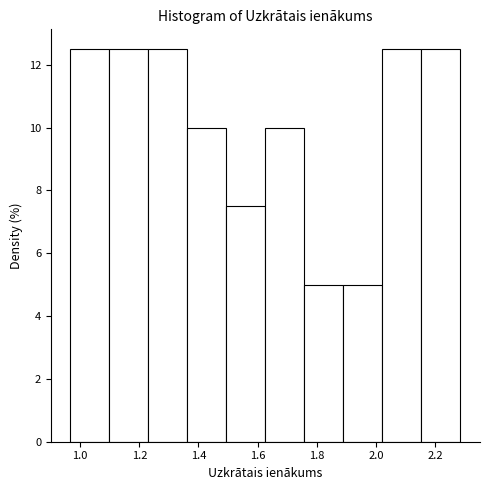

Reading left to right, list every bar in this chart as the range it spans on the x-axis followed by its height. Neither the bar edges nor the heights are printed on the chart, so give them approximately, as read against the axes.

0.96 to 1.10: 12.6
1.10 to 1.24: 12.6
1.24 to 1.36: 12.6
1.36 to 1.50: 10.0
1.50 to 1.62: 7.6
1.62 to 1.76: 10.0
1.76 to 1.90: 5.0
1.90 to 2.02: 5.0
2.02 to 2.16: 12.6
2.16 to 2.28: 12.6